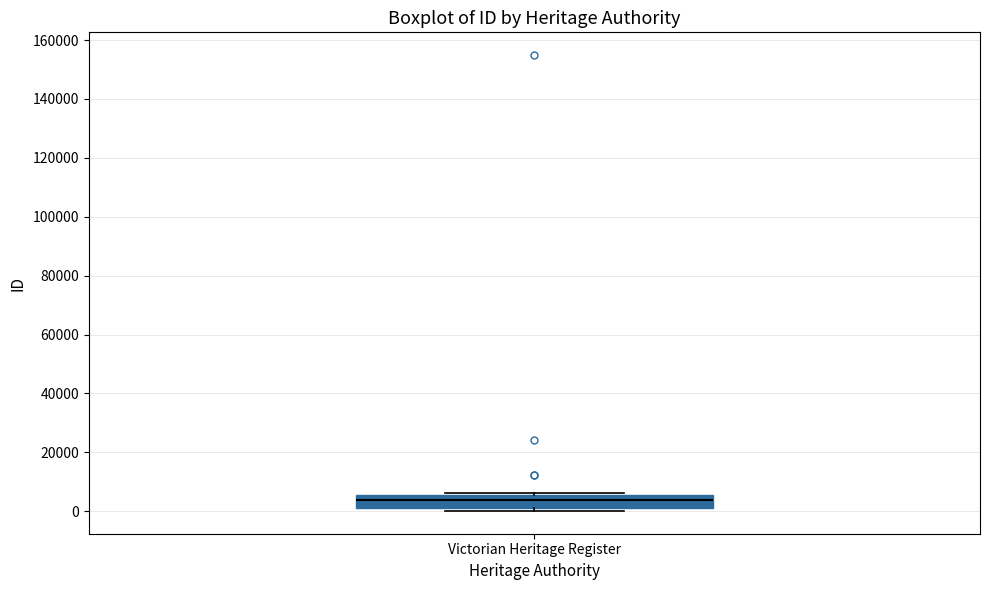

Transcribe this box plot: give where the median line is, the range the box spans, and where the two whiskers end, as read against the y-axis. The values are not printed on the chart, so give them approximately, as read against the axis.

median 4000, box 2000 to 6000, whiskers 0 to 6000